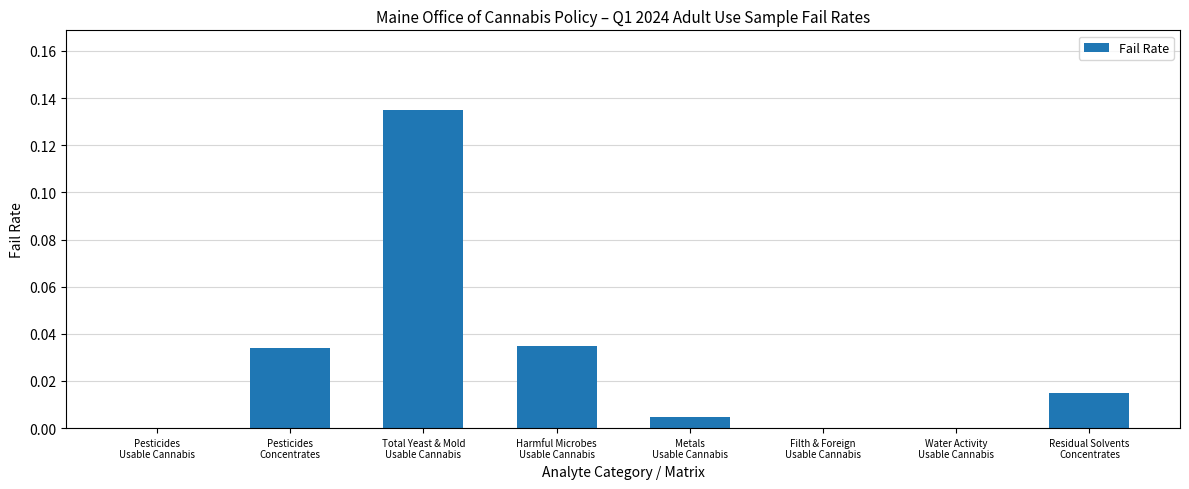

How many categories are shown in the chart?

8